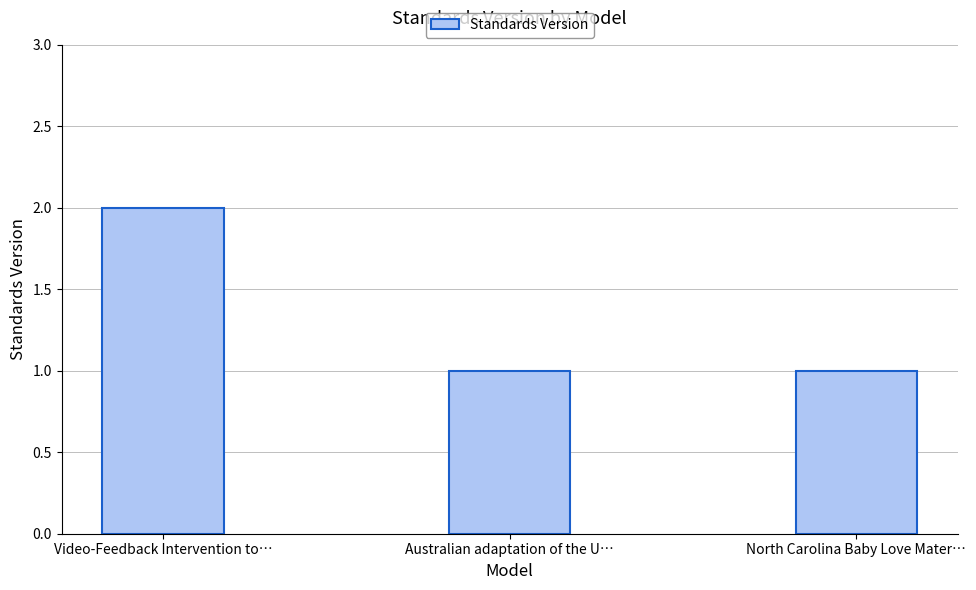

What is the difference between the maximum and second lowest values?

1